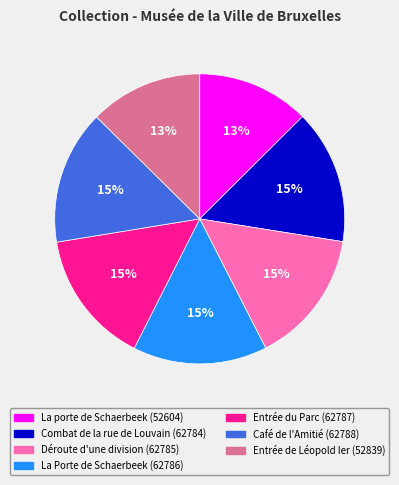

Count the number of slices in the pie.

7